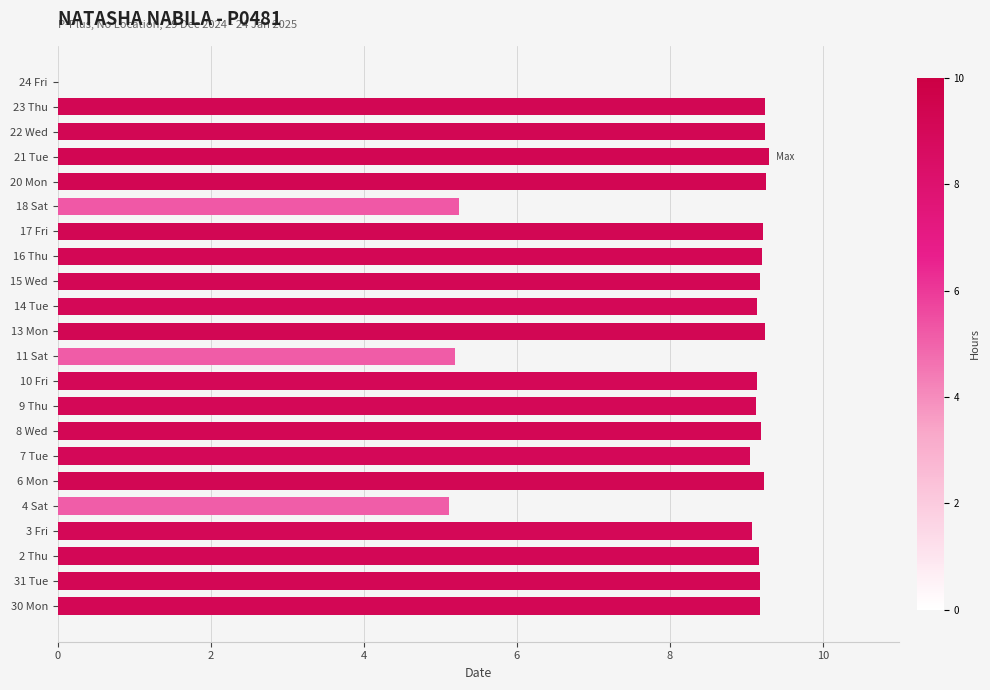

What is the sum of all values?

180.9